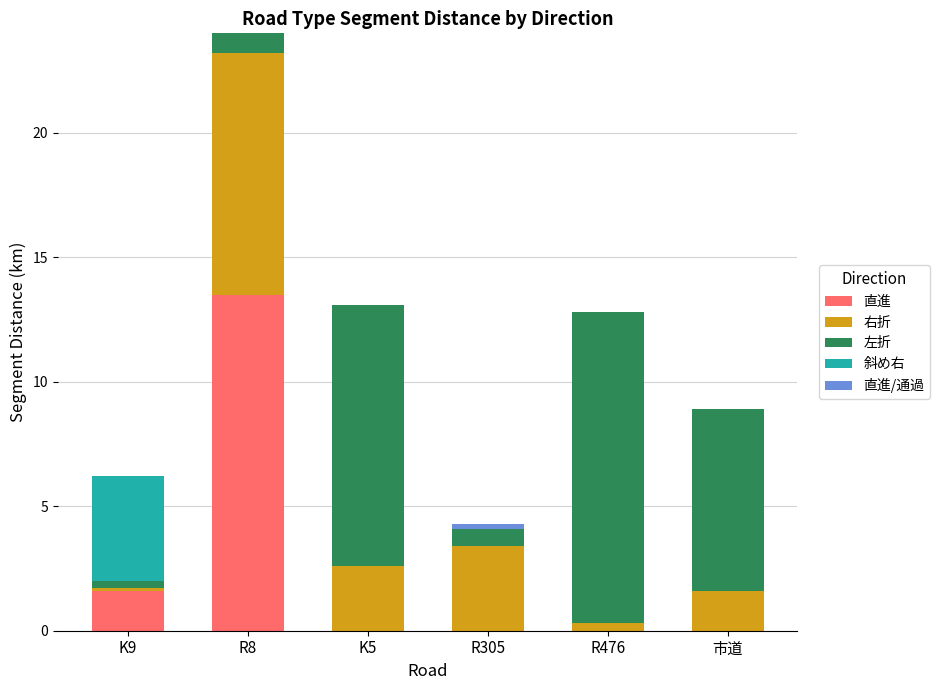

What is the total value across all series at 市道?

8.9